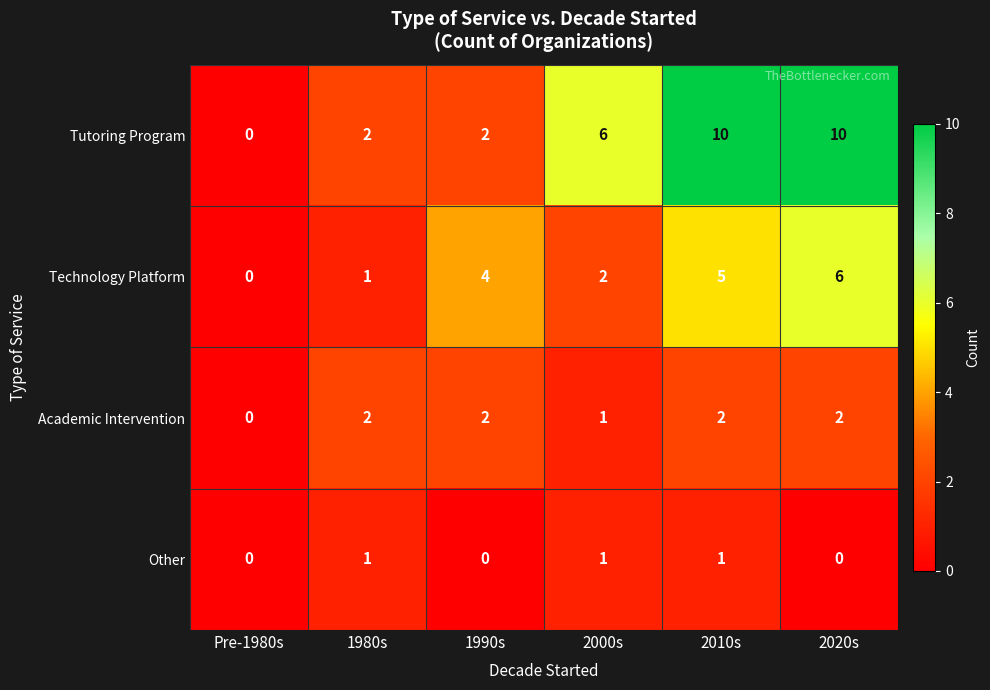

What is the difference between the highest and lowest values at 2020s?

10